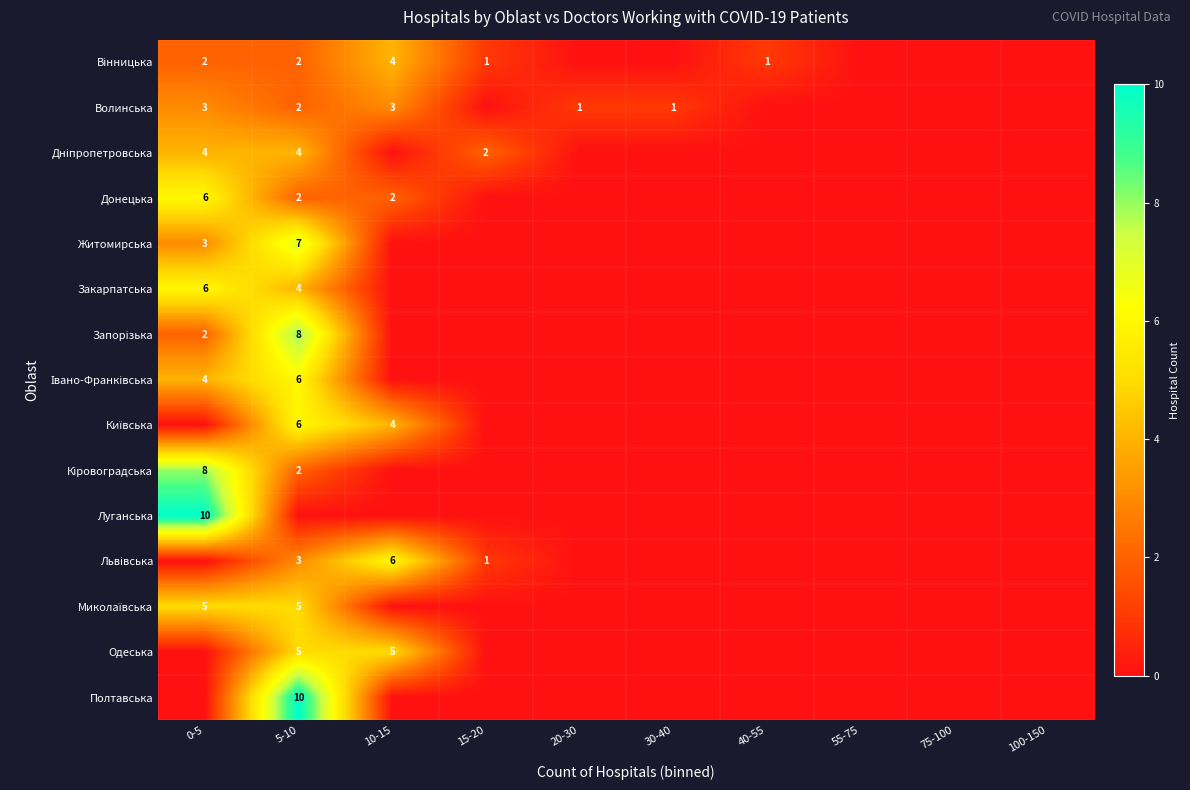

List the labels in order of Донецька value, largest first.

0-5, 5-10, 10-15, 15-20, 20-30, 30-40, 40-55, 55-75, 75-100, 100-150